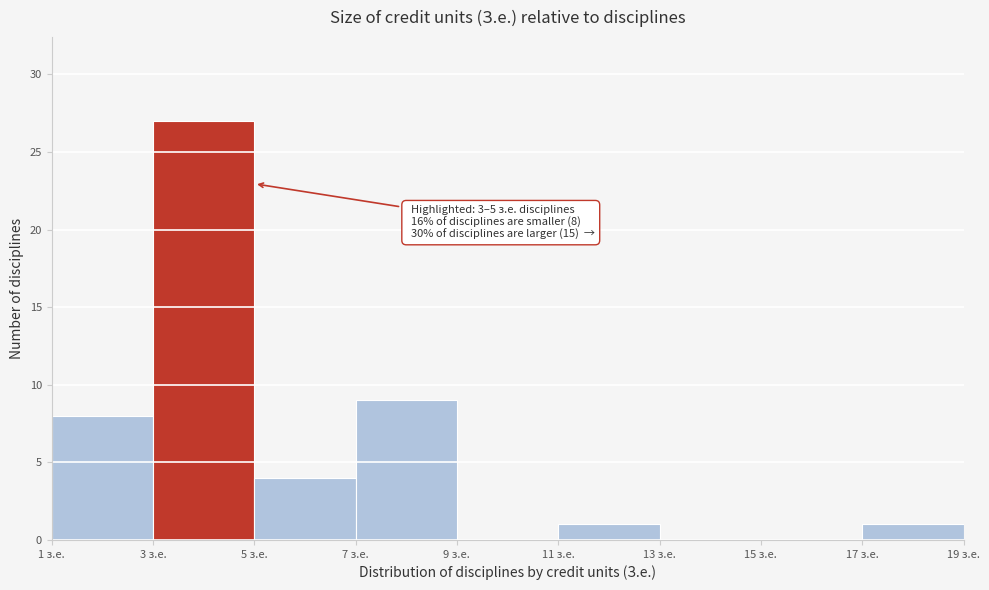

Which range on the x-axis has the tallest bar?

3 to 5